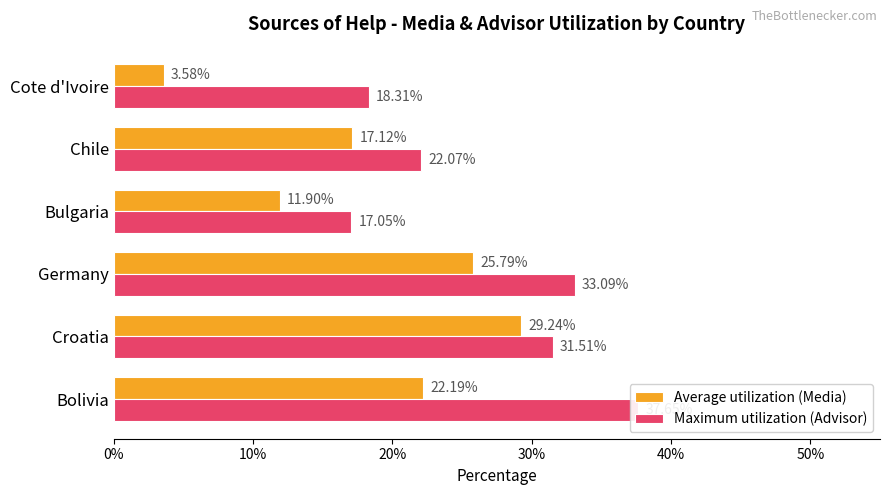

At how many categories does at least one series exceed 0?

6